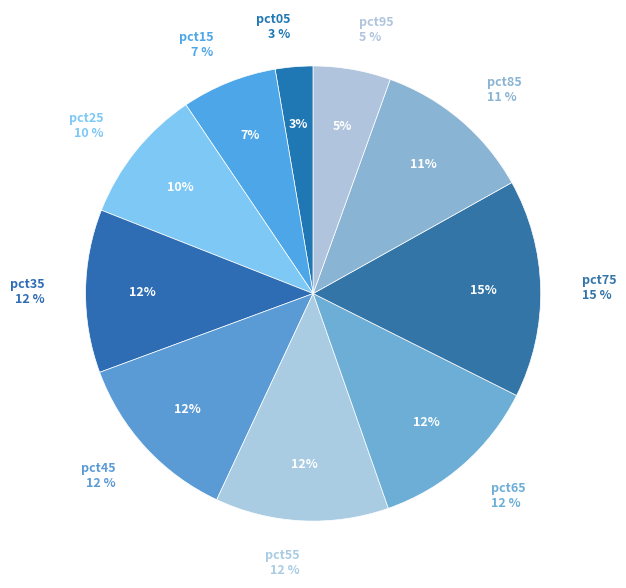

Does pct75 represent more than half of the total?

No